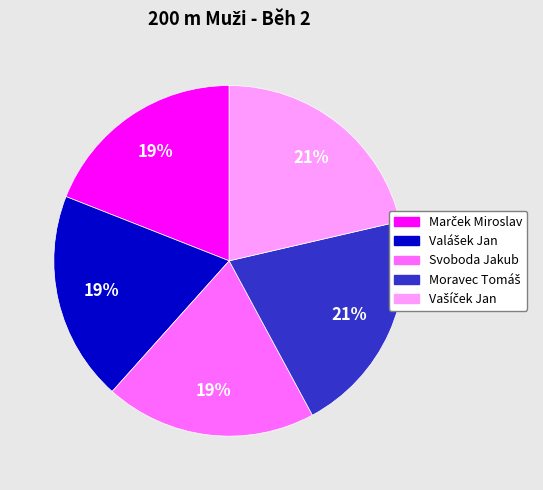

To the nearest percent, what portion does Svoboda Jakub represent?

19%